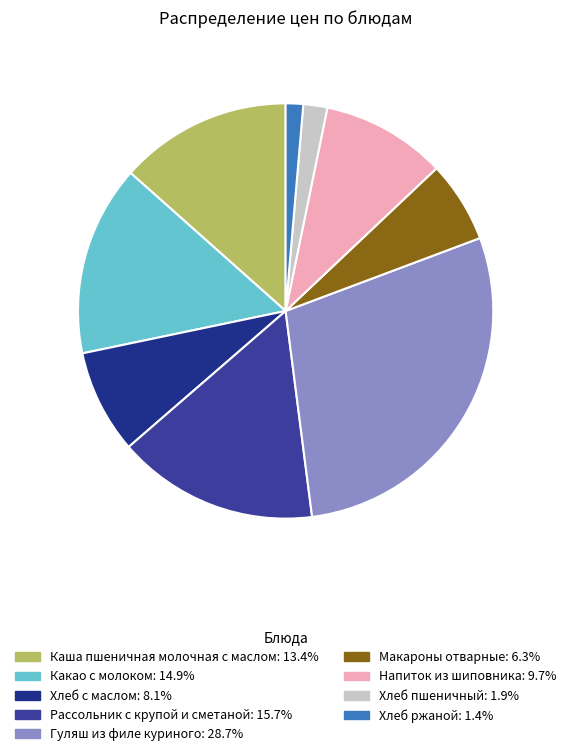

To the nearest percent, what is the difference between the largest and smallest slice percentages?

27%